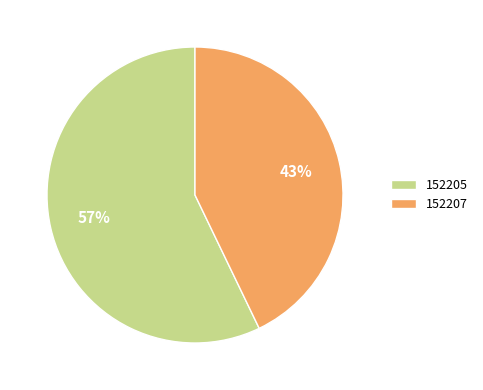

Combined, do 152207 and 152205 account for over 50%?

Yes